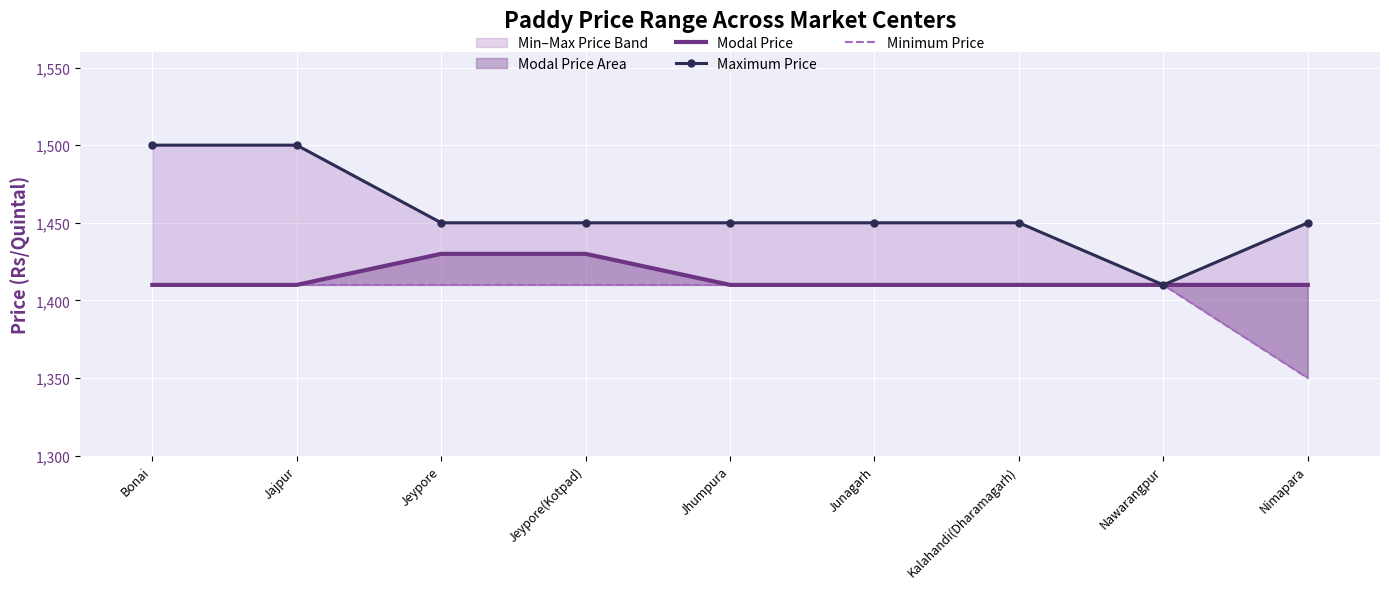

True or false: Maximum Price and Minimum Price intersect in this chart.

False